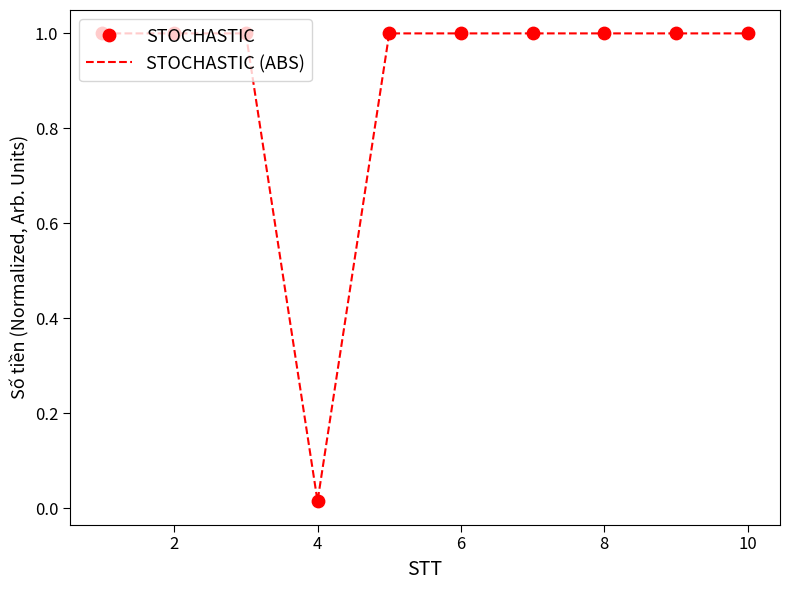

What is the maximum value shown in the chart?

1.0